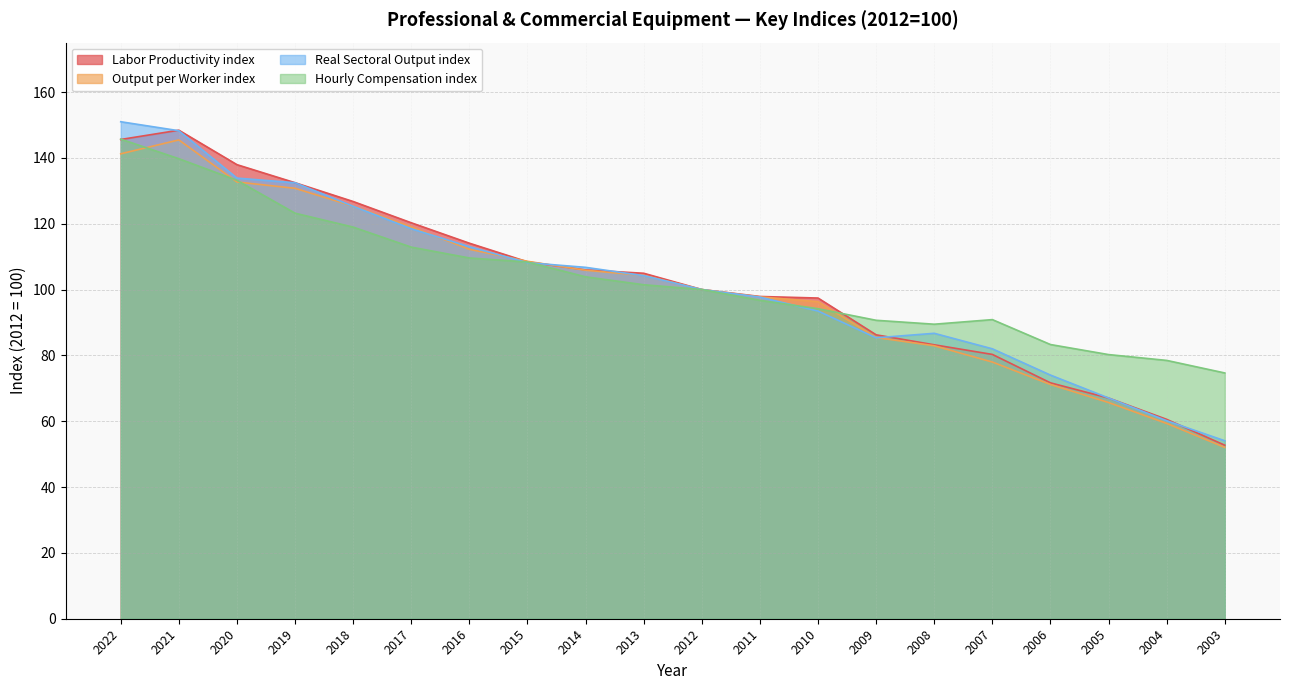

What is the spread (max minus min) of values at 2016?

4.5